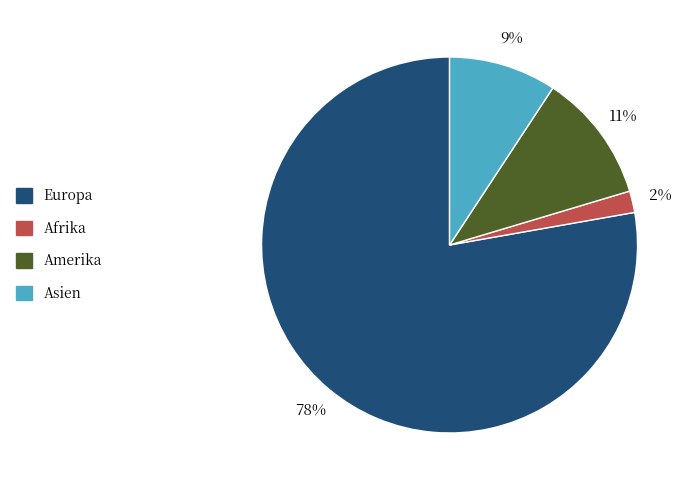

Rank the categories by value from lowest to highest.

Afrika, Asien, Amerika, Europa